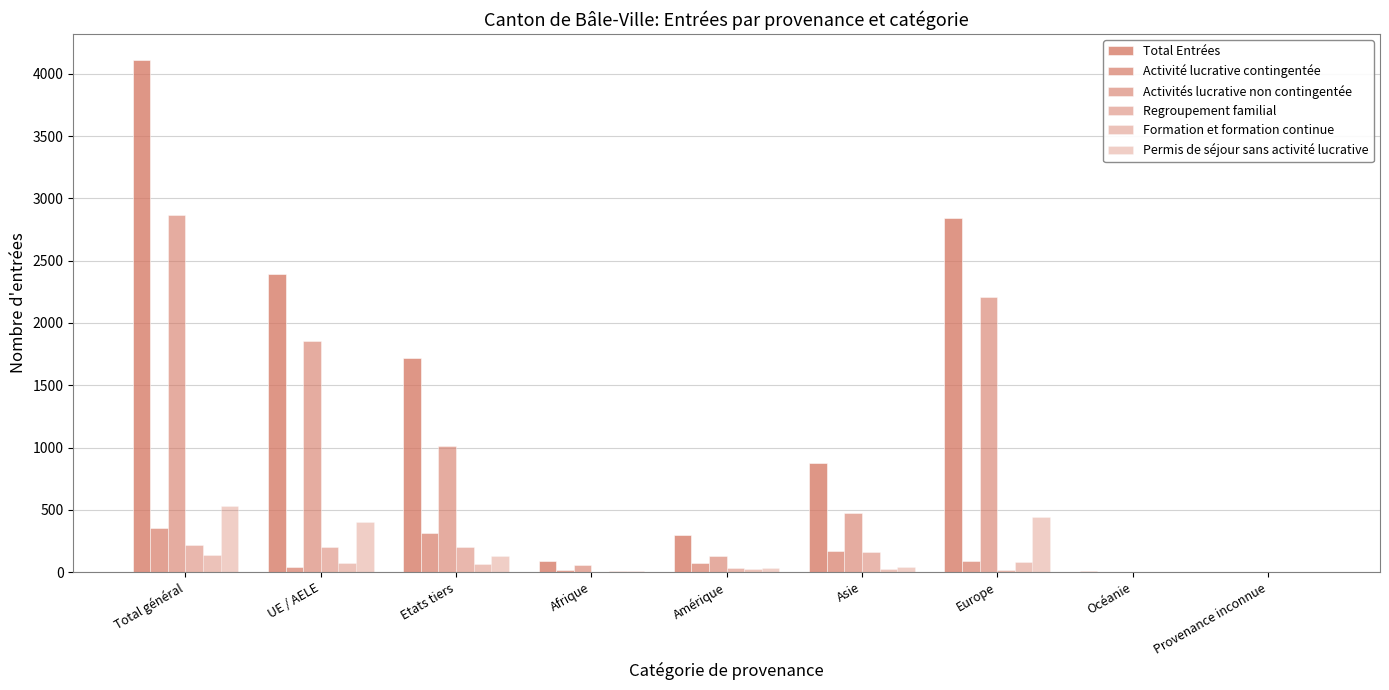

What is the sum of all Activités lucrative non contingentée values?

8604